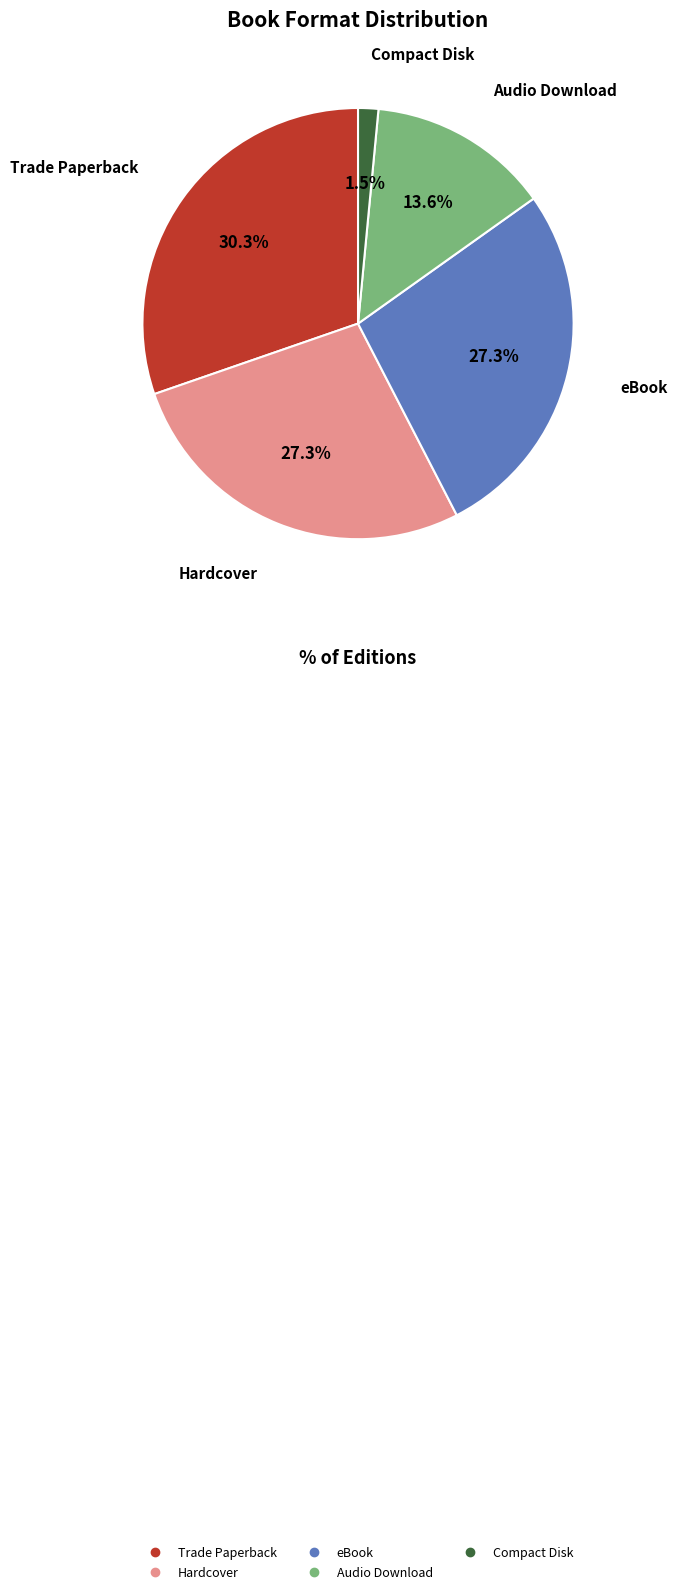

Which category has the smallest portion of the pie?

Compact Disk